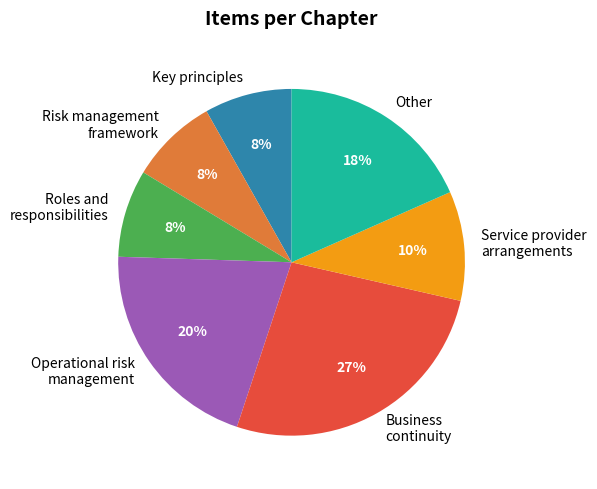

Combined, do Business continuity and Risk management framework account for over 50%?

No